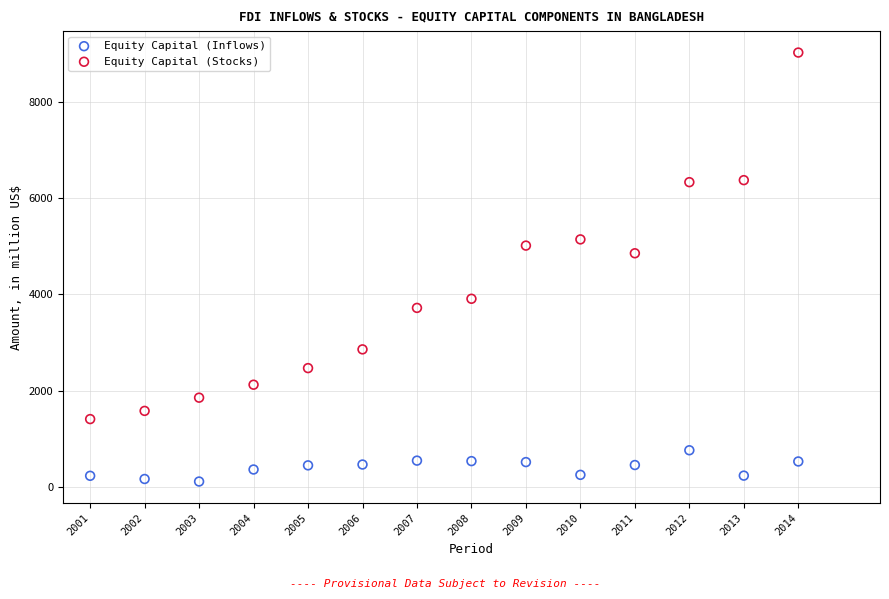

Across all series, what Y value is closest to 4569?

4855.5